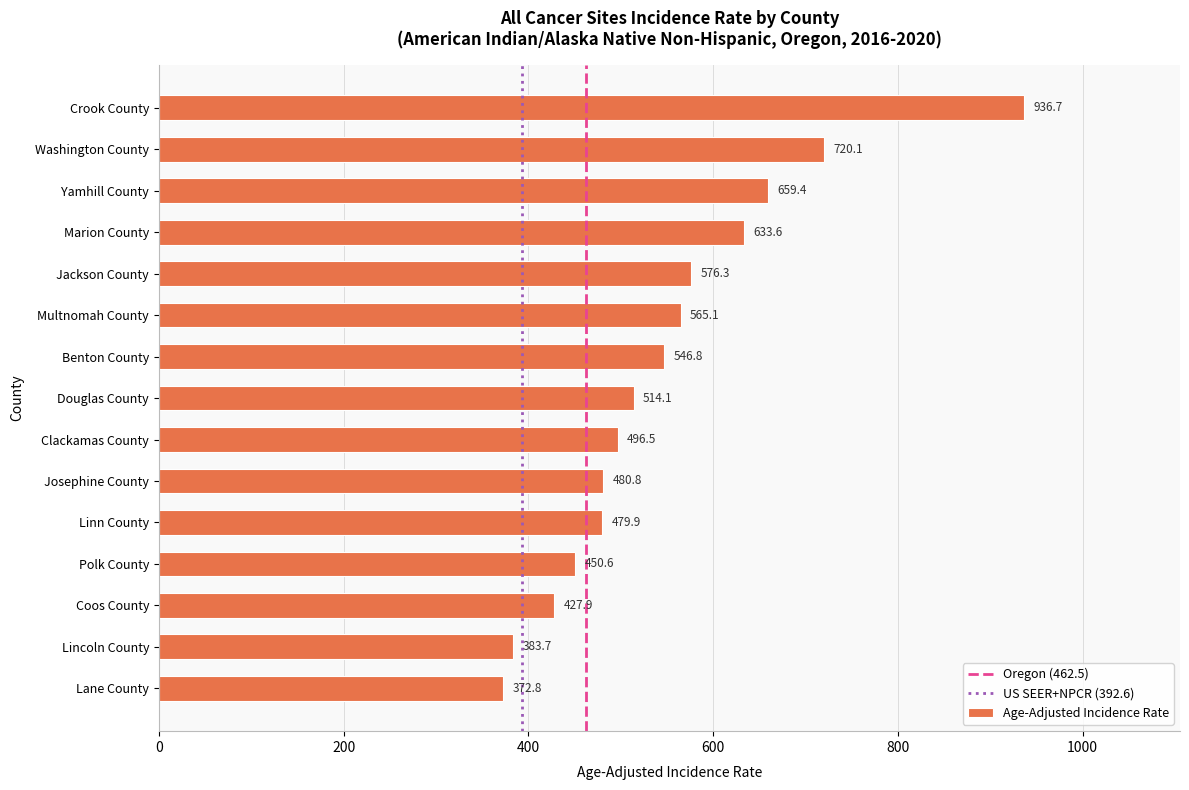

Read the value at Clackamas County.

496.5